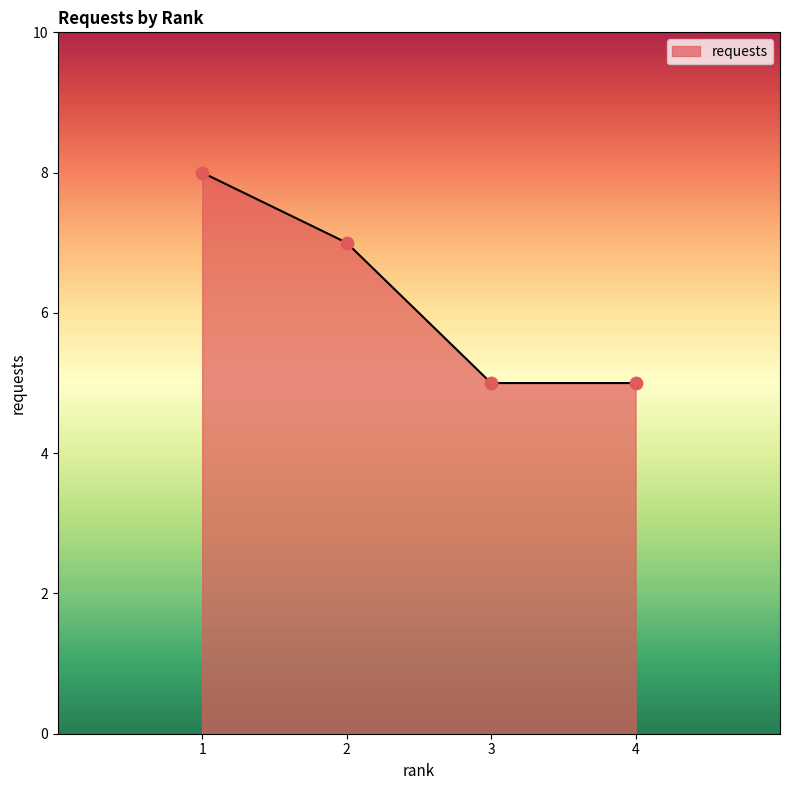

What is the change in value from 1 to 3?

-3